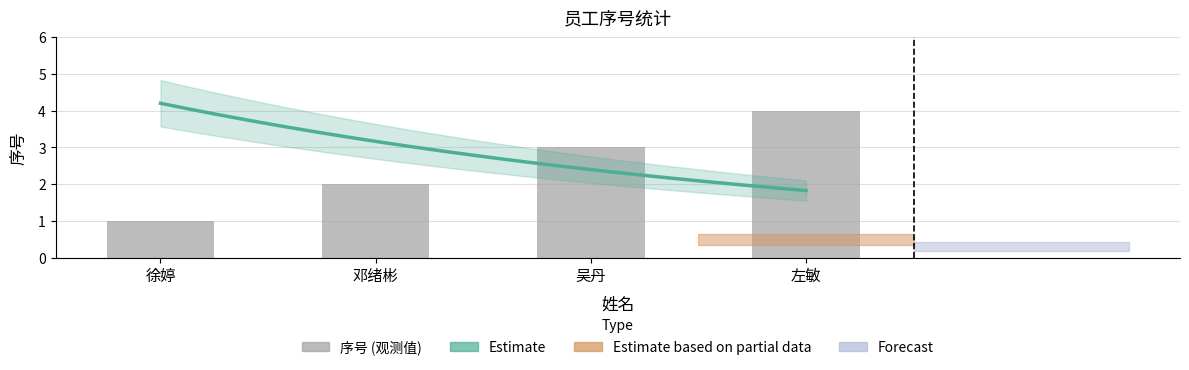

What is the label of the 2nd bar from the left?

邓绪彬